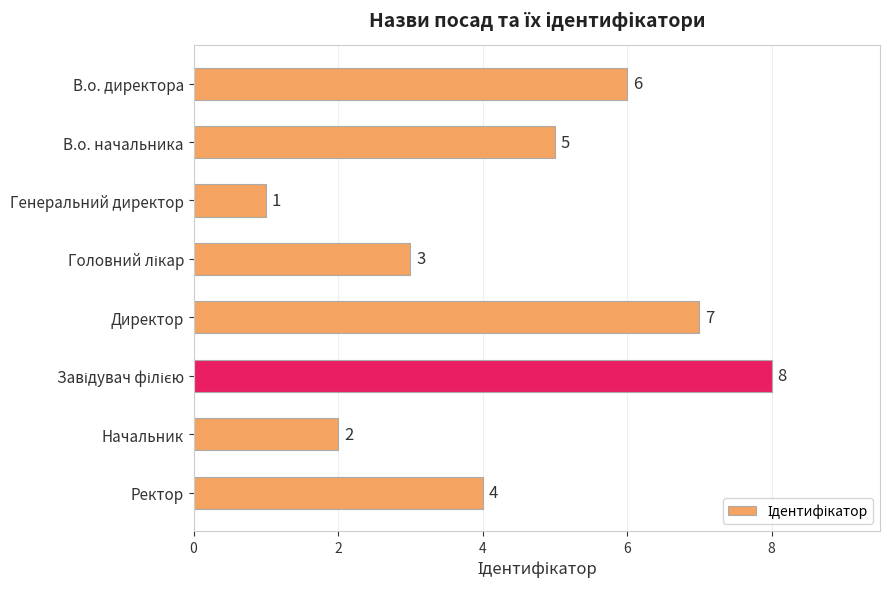

What is the value of the 4th bar from the top?

3